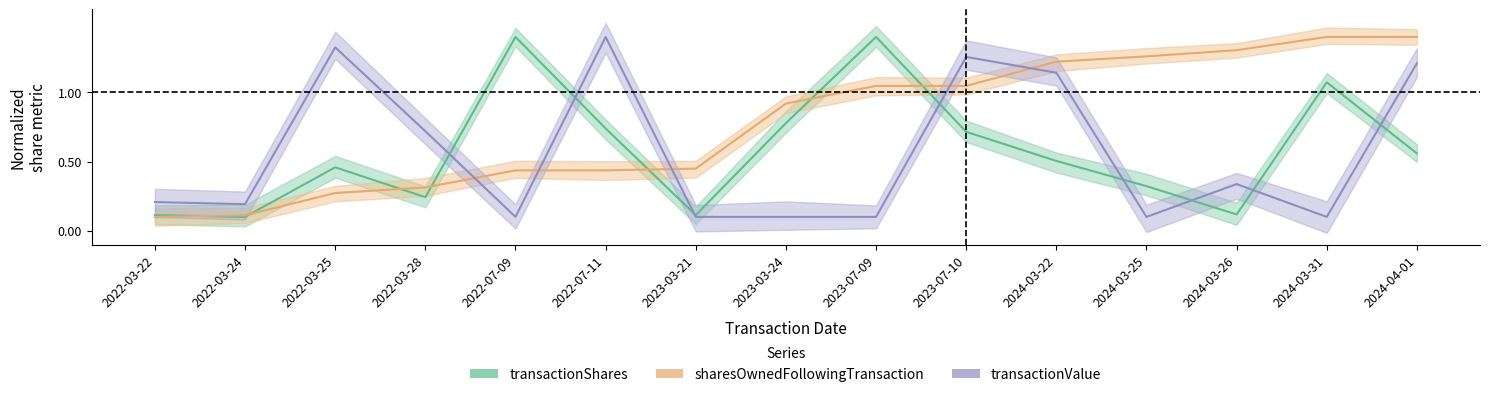

True or false: transactionValue has a value of 0.2 at 2023-03-21.

False